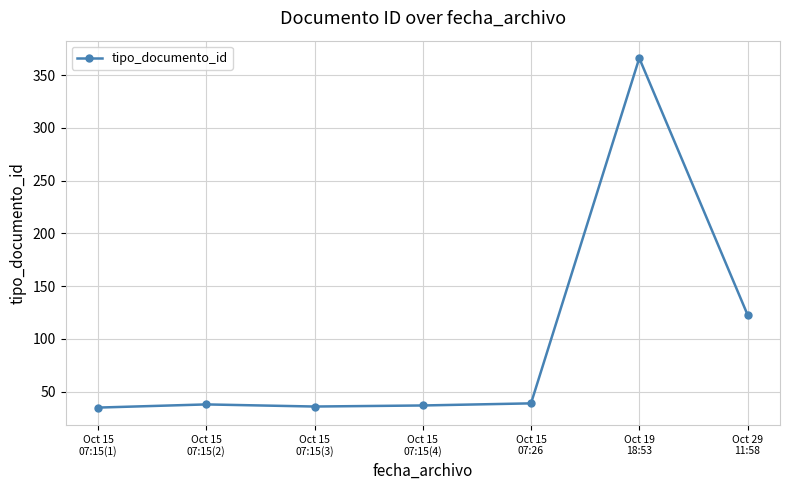

What is the value of the 7th point from the left?

123